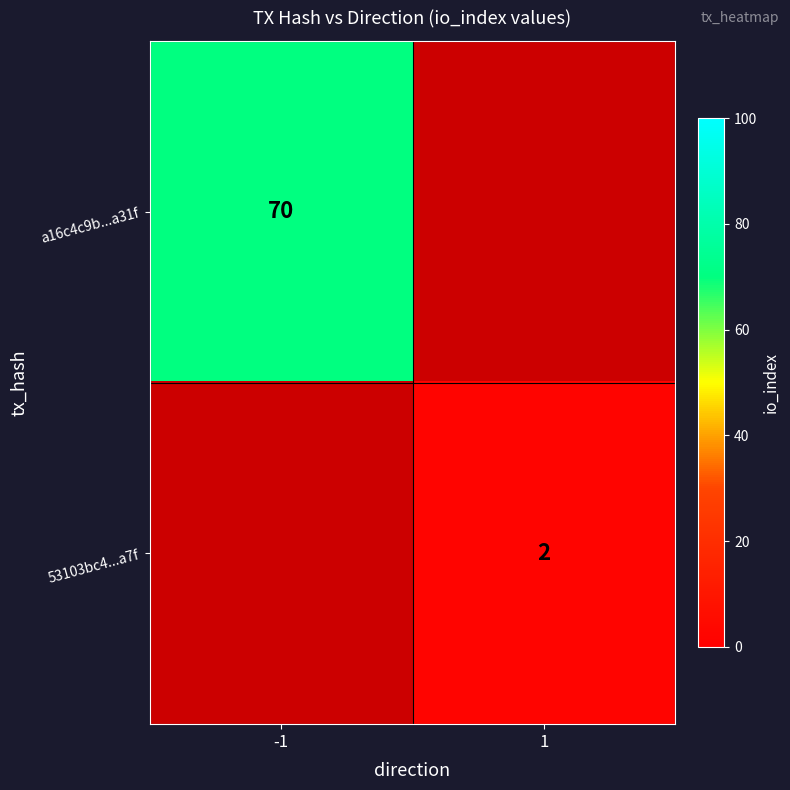

The a16c4c9b...a31f series shows 39 at -1. True or false?

False